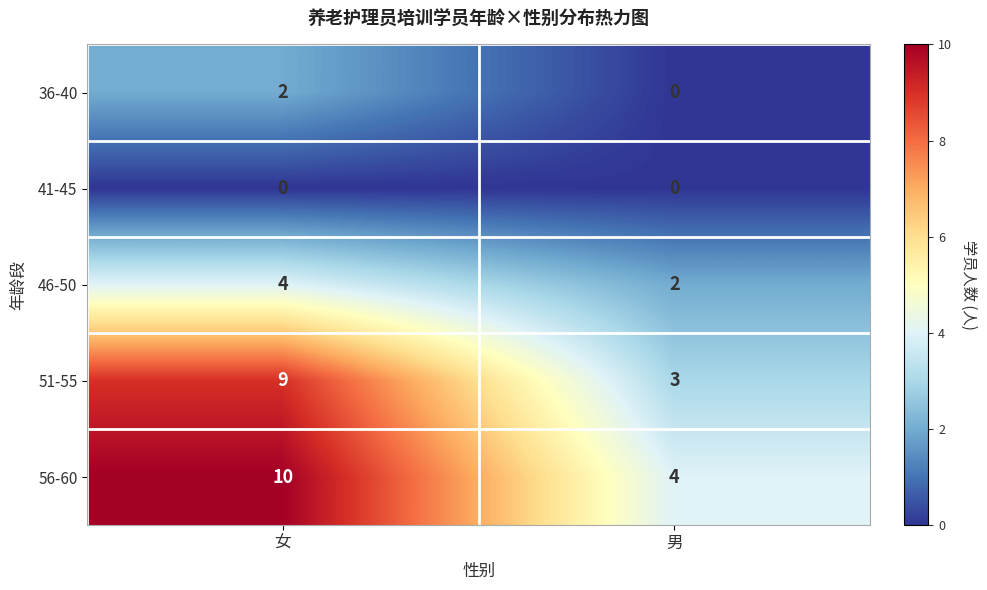

True or false: 46-50 has a value of 6 at 女.

False